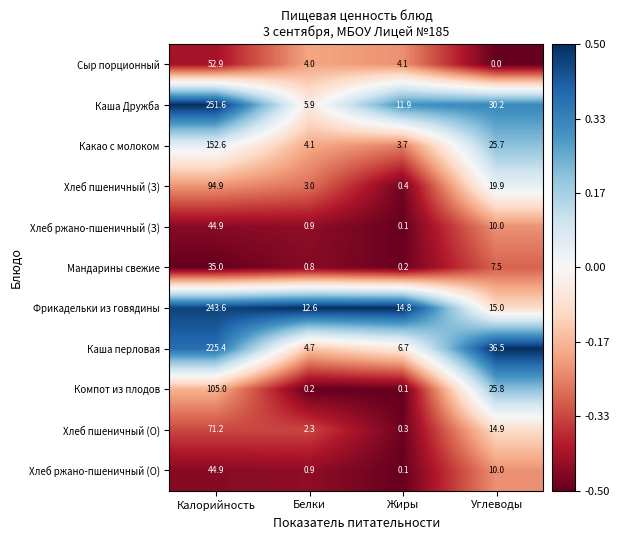

Between Калорийность and Белки, which series saw the biggest shift?

Каша Дружба